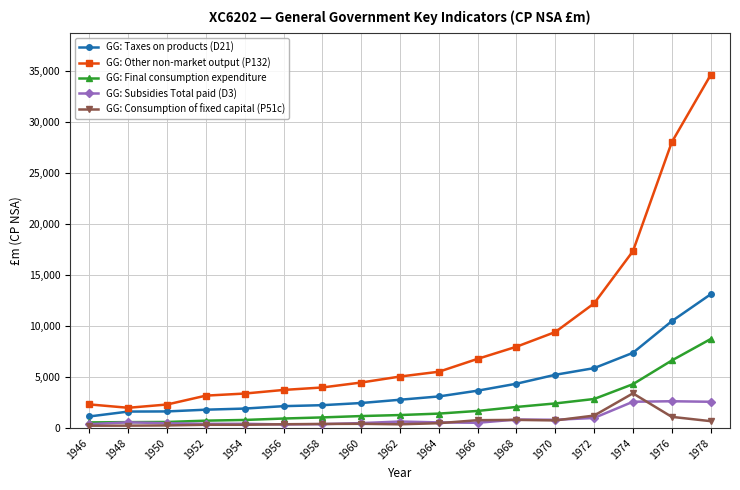

Which series has the largest range (max minus min)?

GG: Other non-market output (P132)